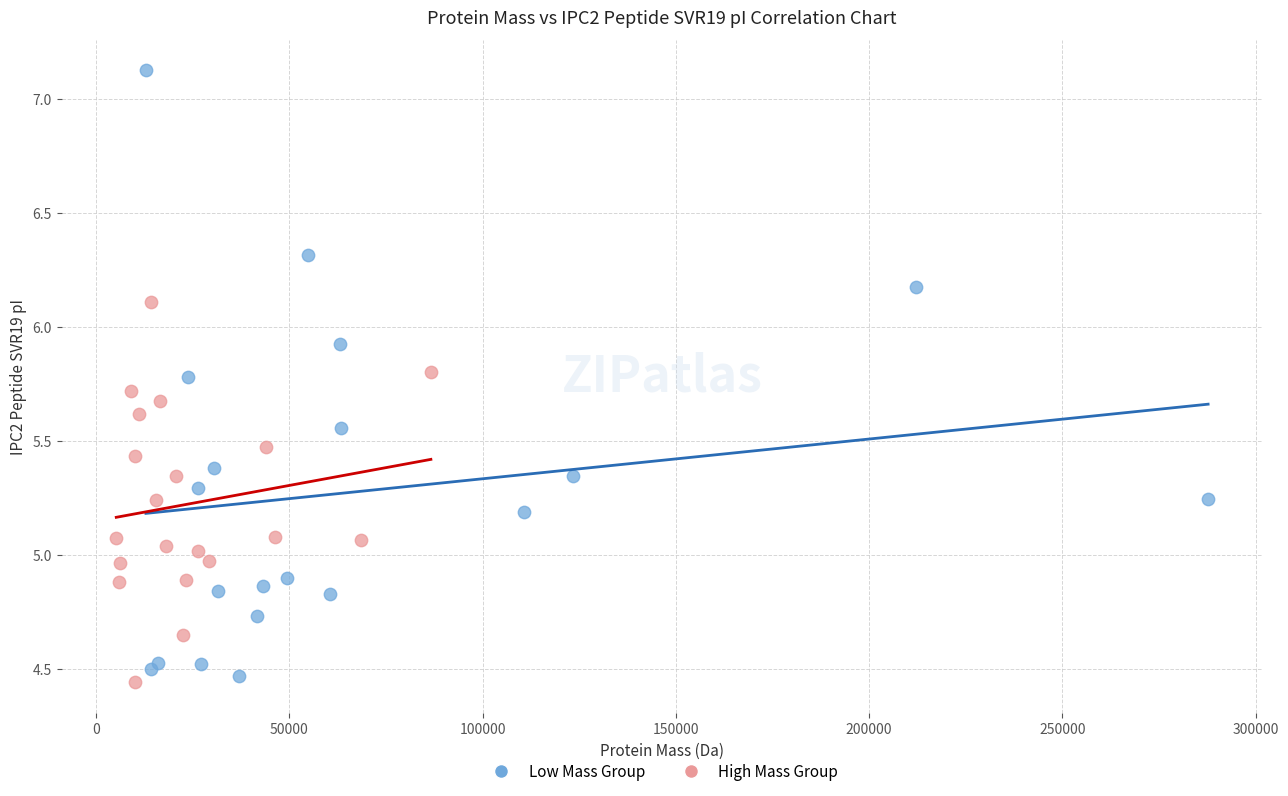

Which series has the largest Y range (max minus min)?

Low Mass Group